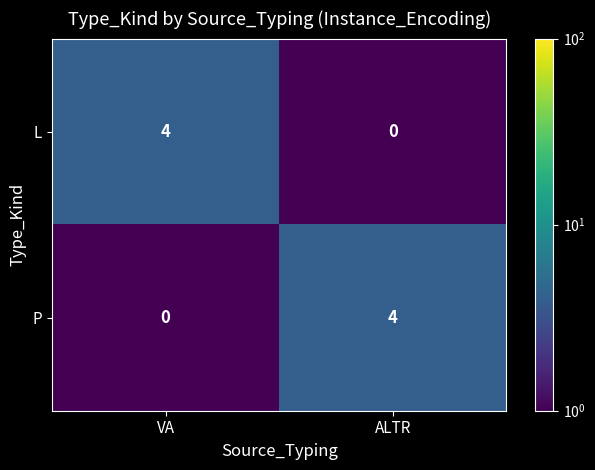

Is the value of L at ALTR greater than the value of P at ALTR?

No